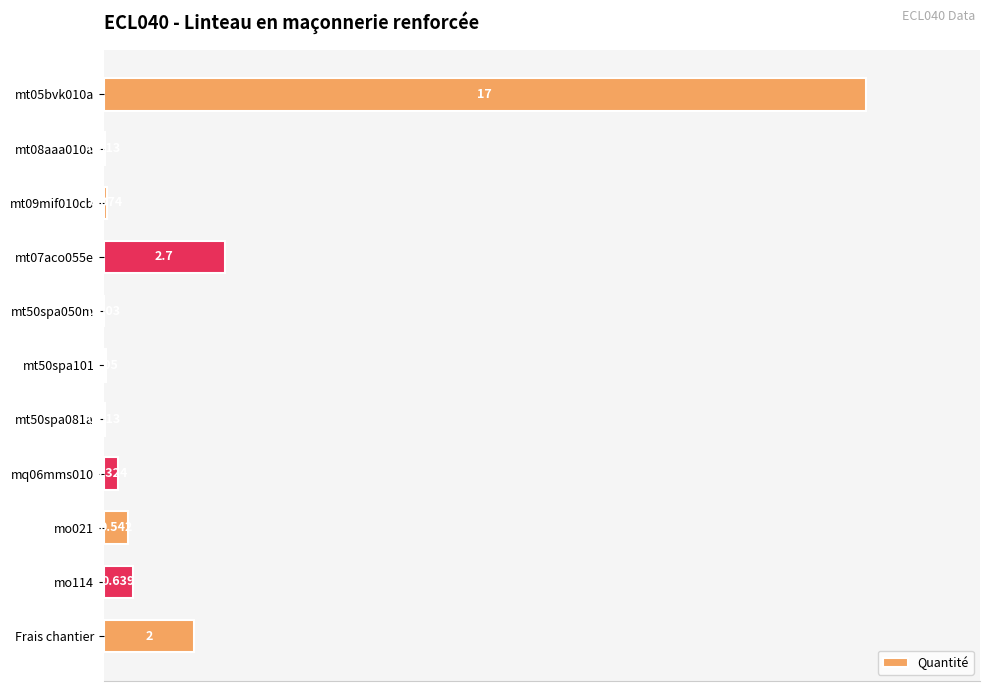

Are the bars horizontal?

Yes